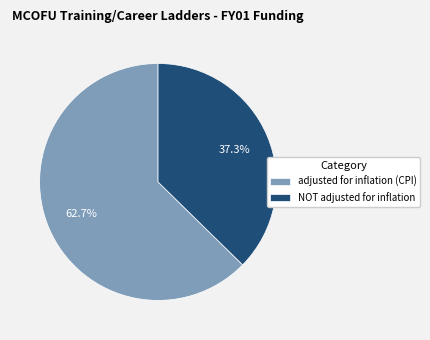

Is there any slice that represents more than half of the pie?

Yes